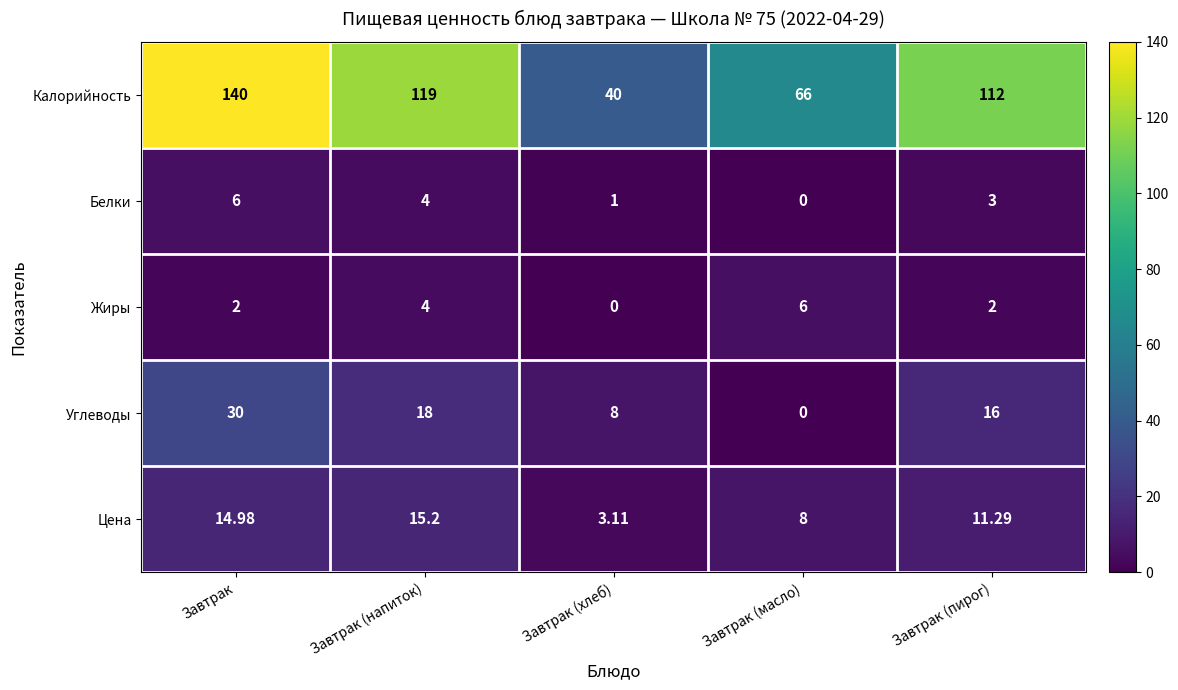

Which series has the largest total across all categories?

Калорийность